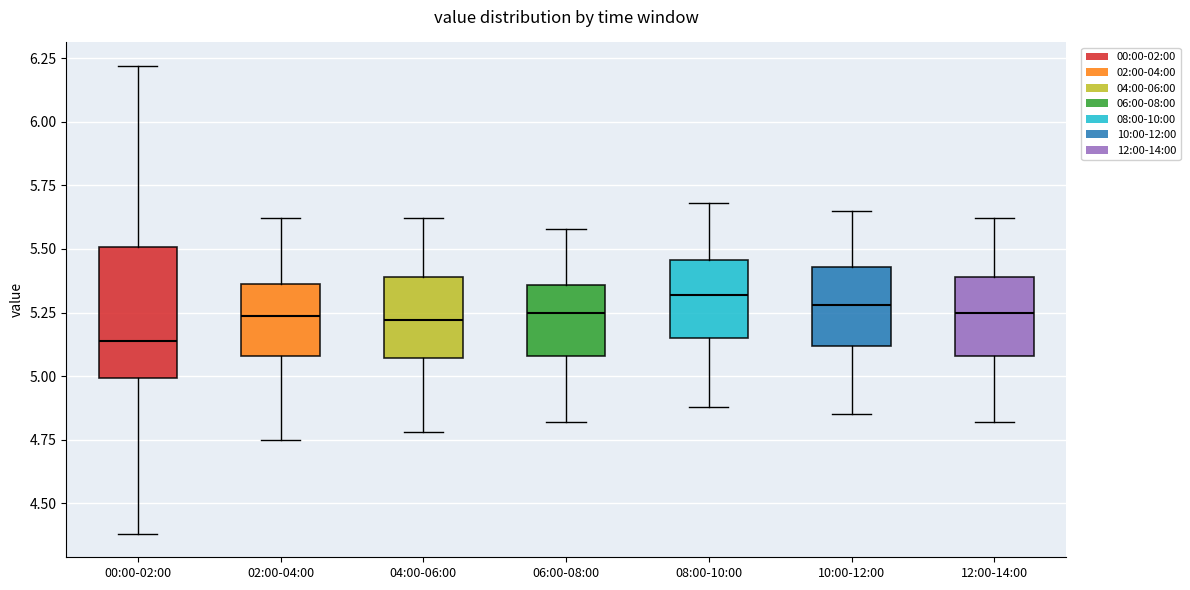

Which box has the lowest median line?

00:00-02:00